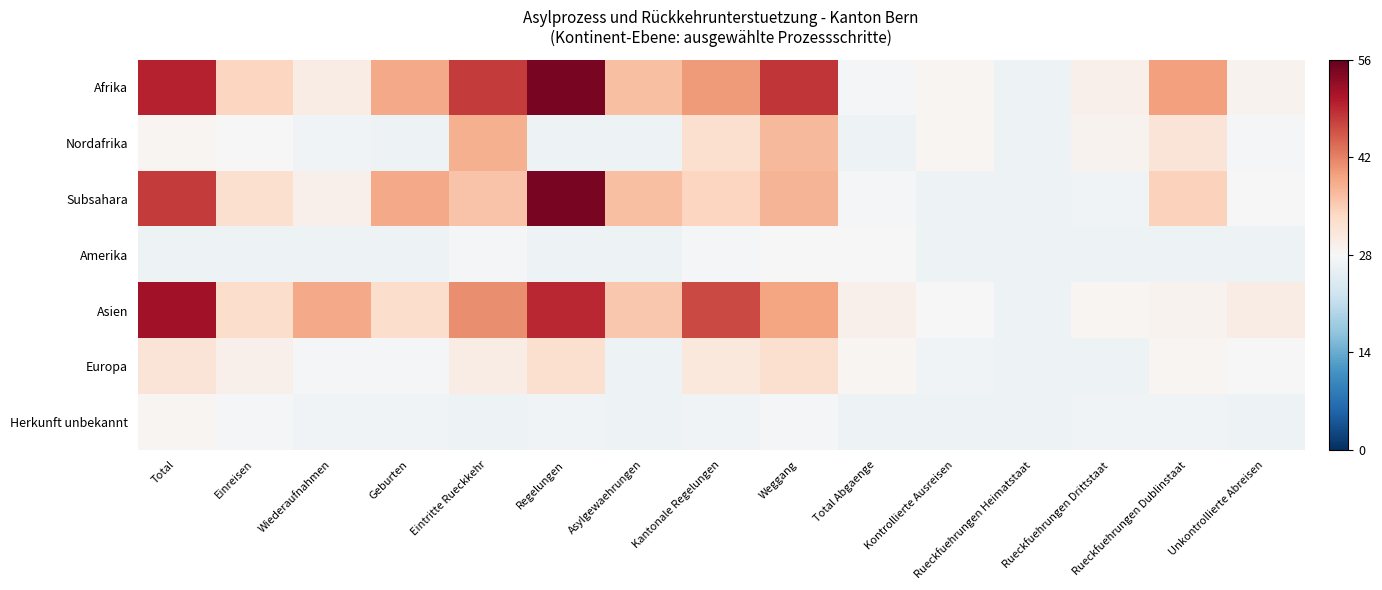

Which series has the largest range (max minus min)?

Afrika